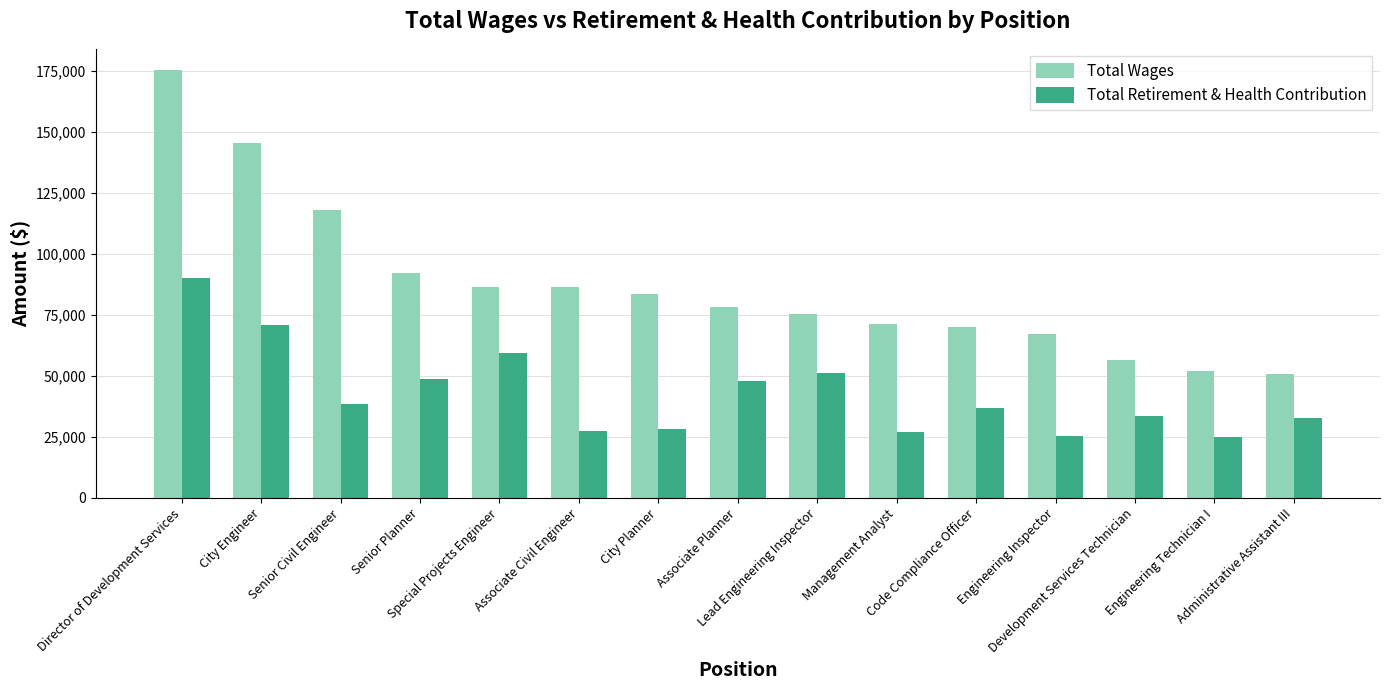

What is the sum of all Total Retirement & Health Contribution values?

643524